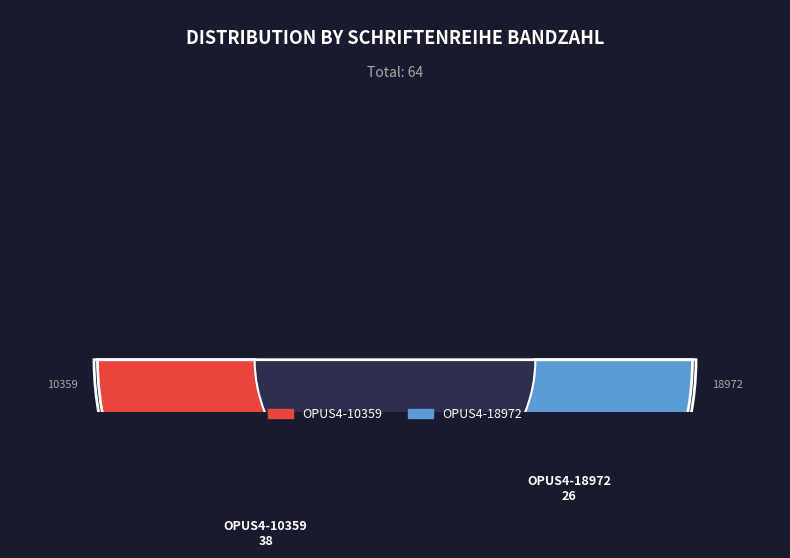

What percentage do OPUS4-18972 and OPUS4-10359 together represent?

100.0%